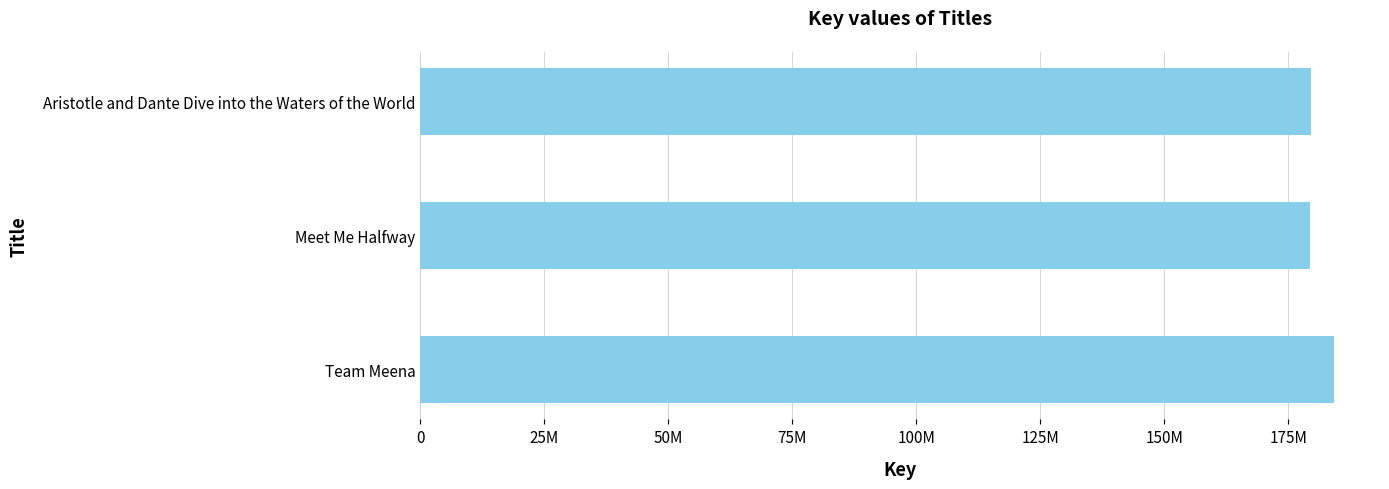

What is the difference between the maximum and minimum values?

4799638